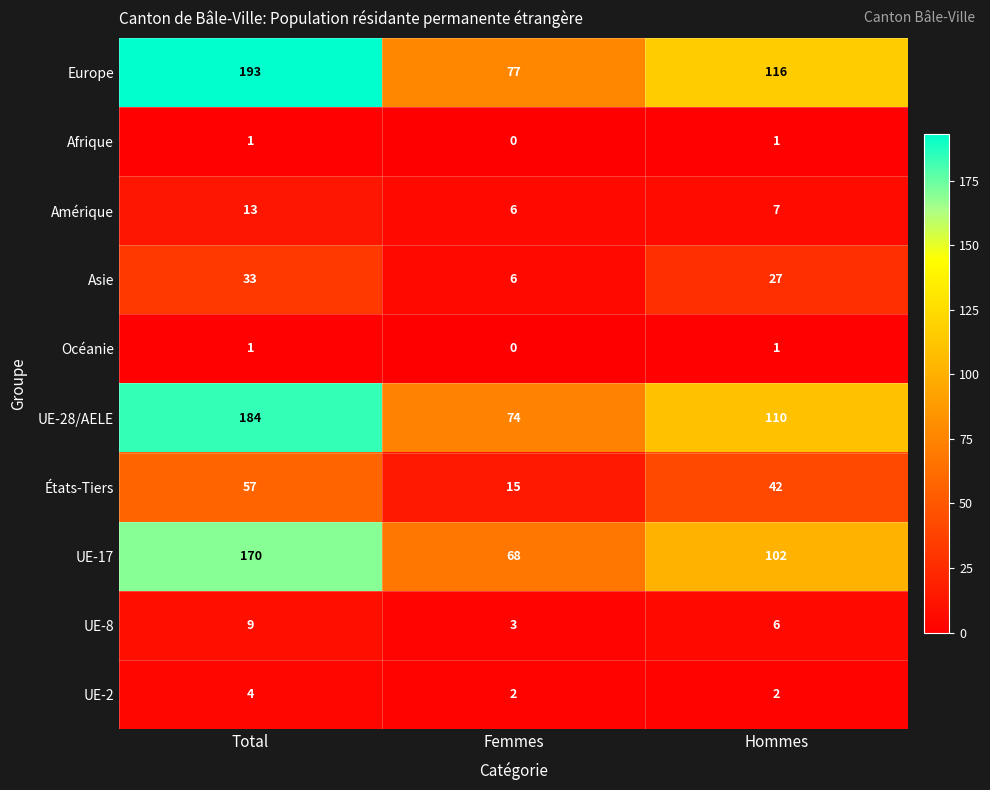

What is the spread (max minus min) of values at Total?

192